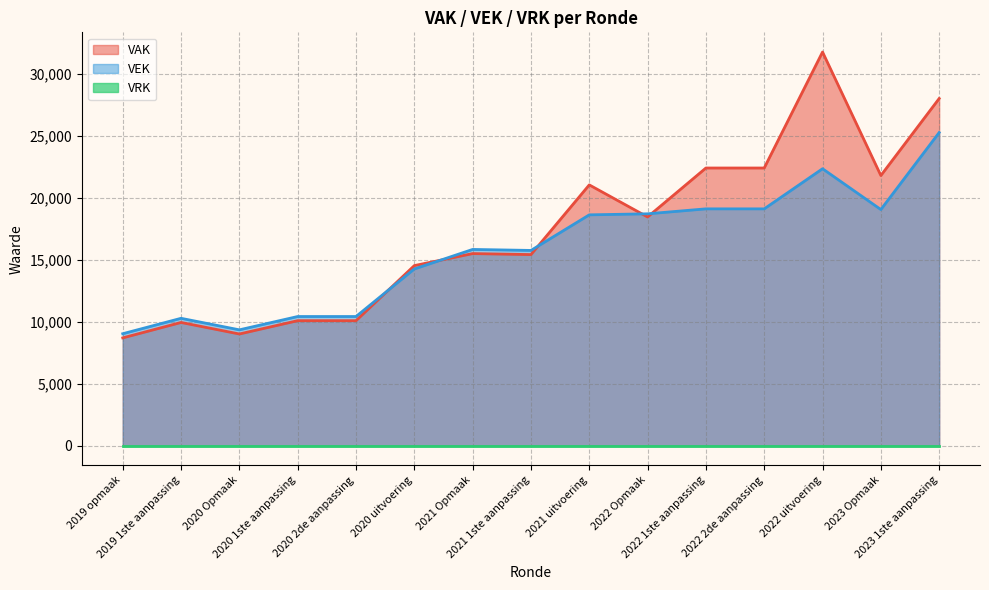

Between 2019 1ste aanpassing and 2022 1ste aanpassing, which series saw the biggest shift?

VAK